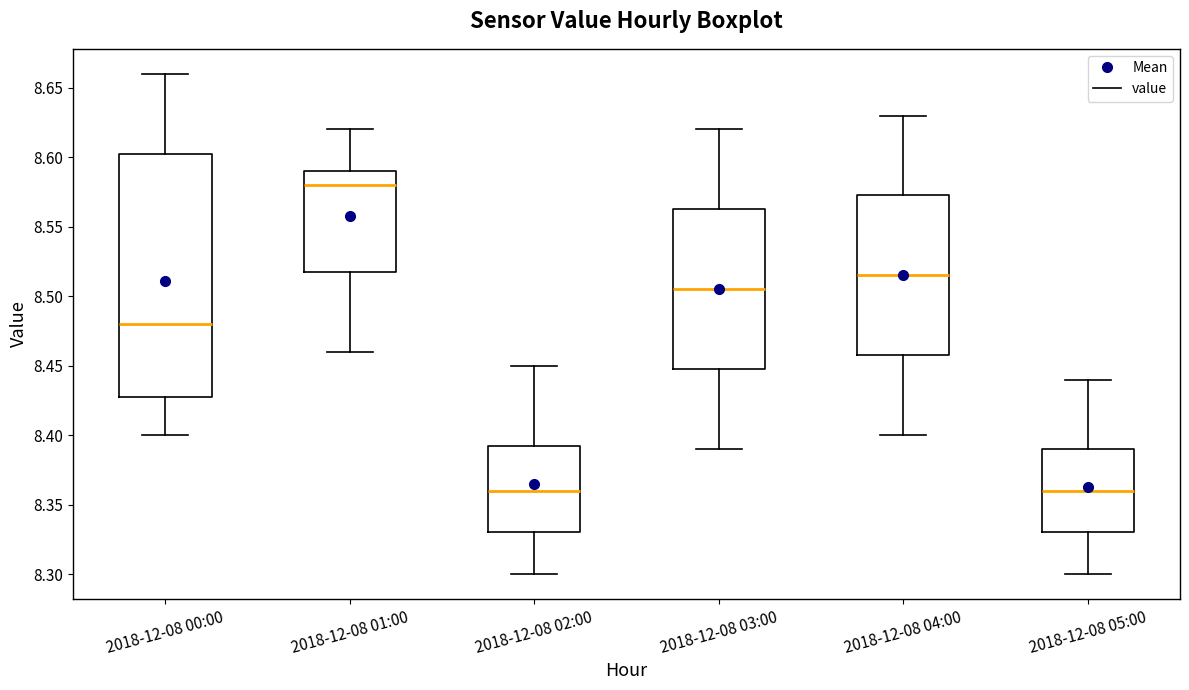

Where does the median line of the box for 2018-12-08 05:00 sit on the y-axis? The values are not printed on the chart, so give them approximately, as read against the axis.

8.360